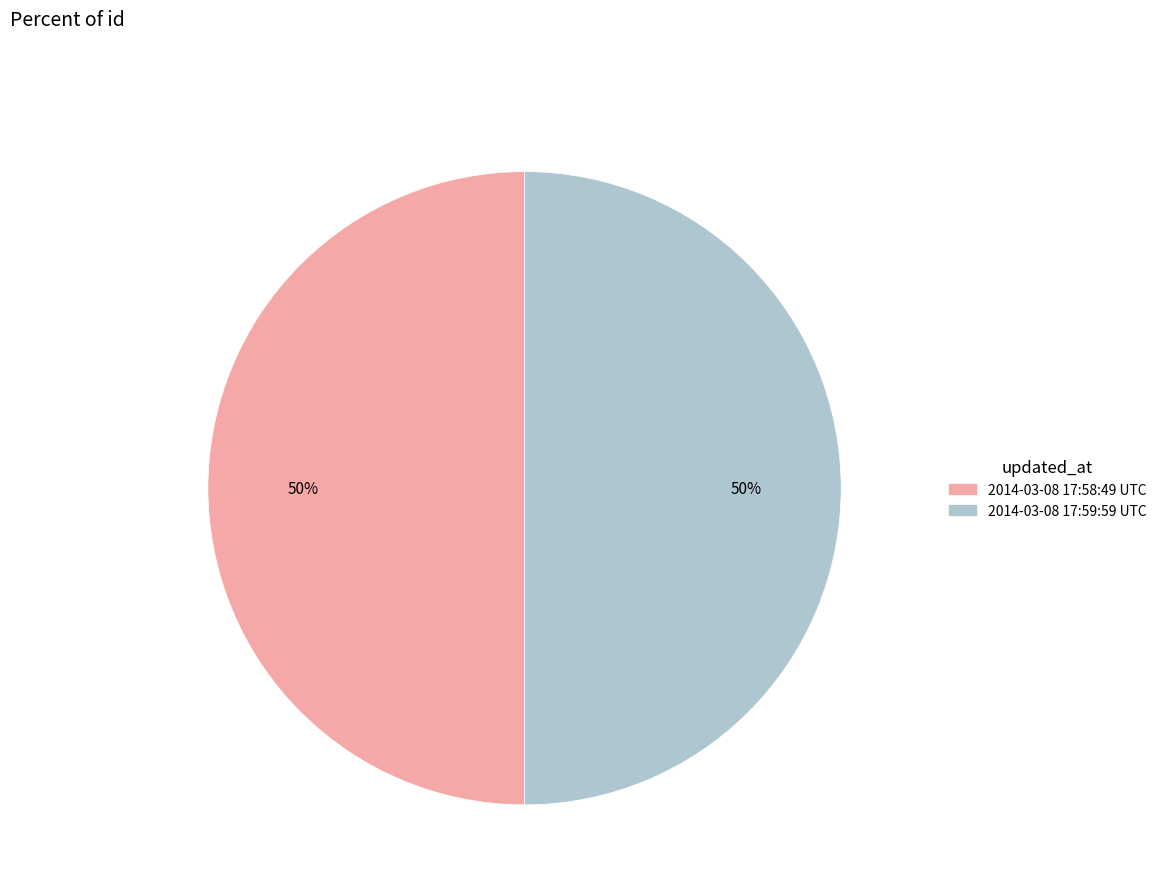

How many slices are in this pie chart?

2